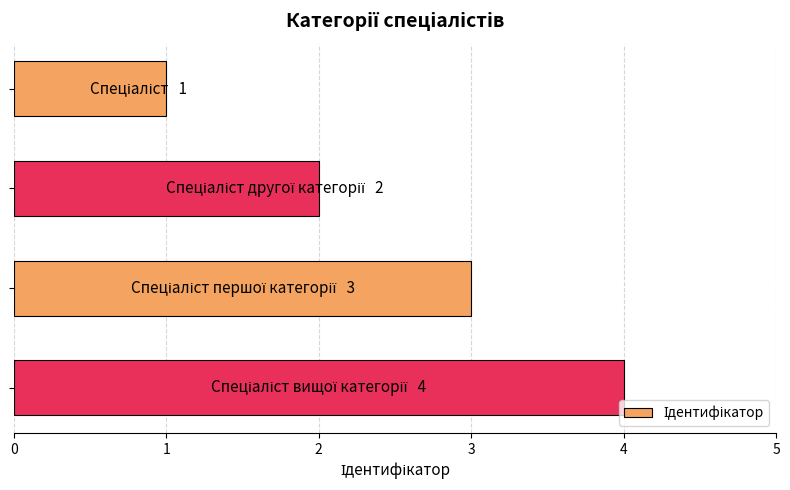

What is the sum of all values?

10